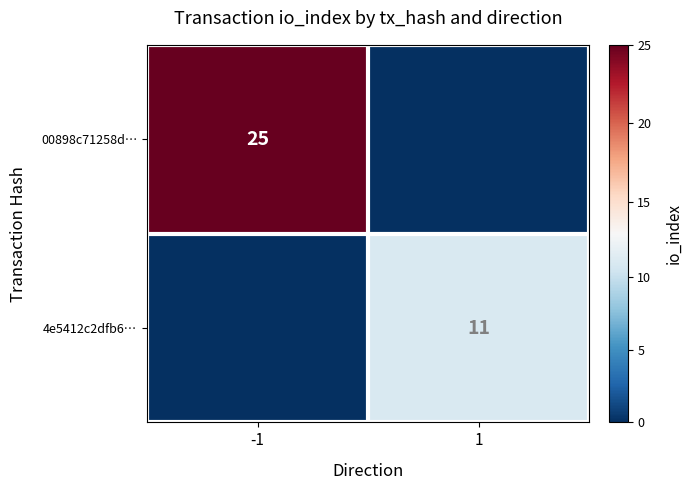

Is the value of 00898c71258d… at -1 greater than the value of 4e5412c2dfb6… at 1?

Yes